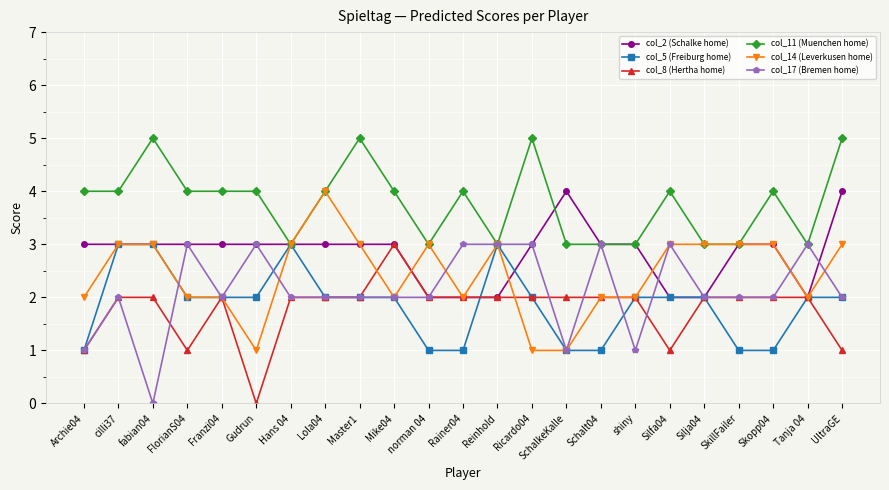

The col_2 (Schalke home) series shows 3 at Archie04. True or false?

True